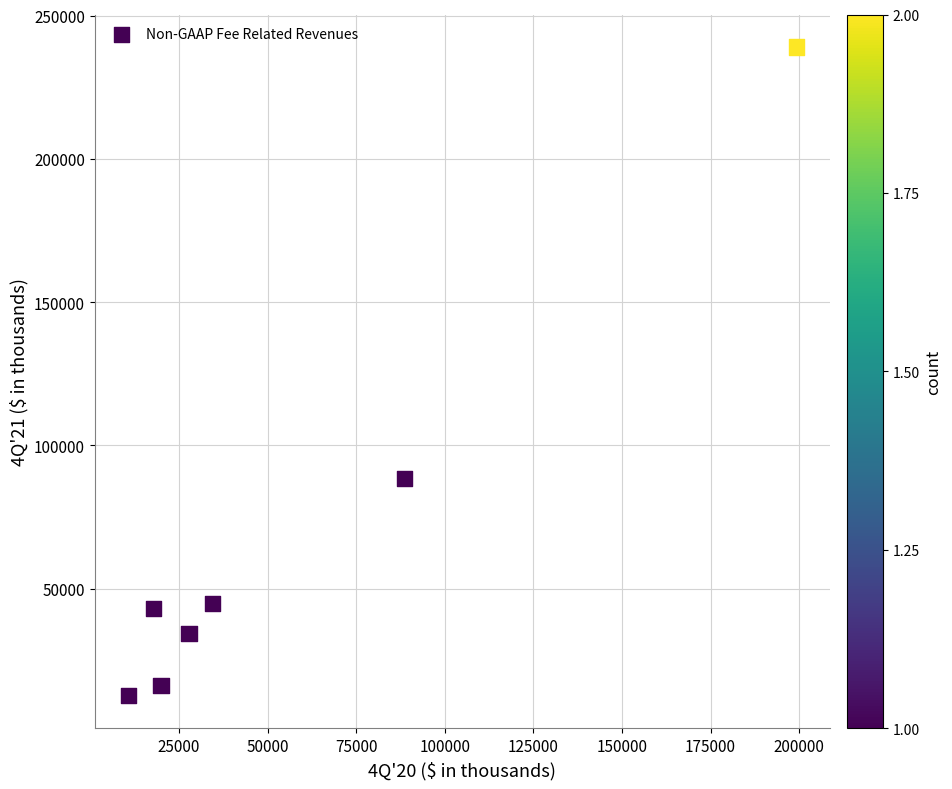

What Y value in the scatter plot is closest to 125853?

88432